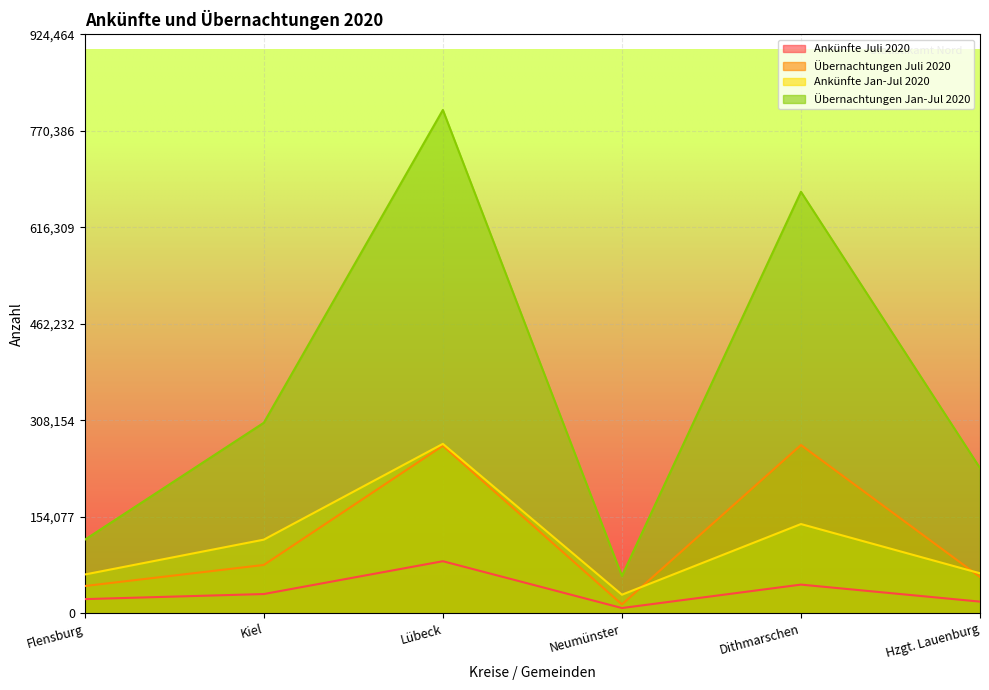

The Übernachtungen Juli 2020 series shows 77374 at Kiel. True or false?

True